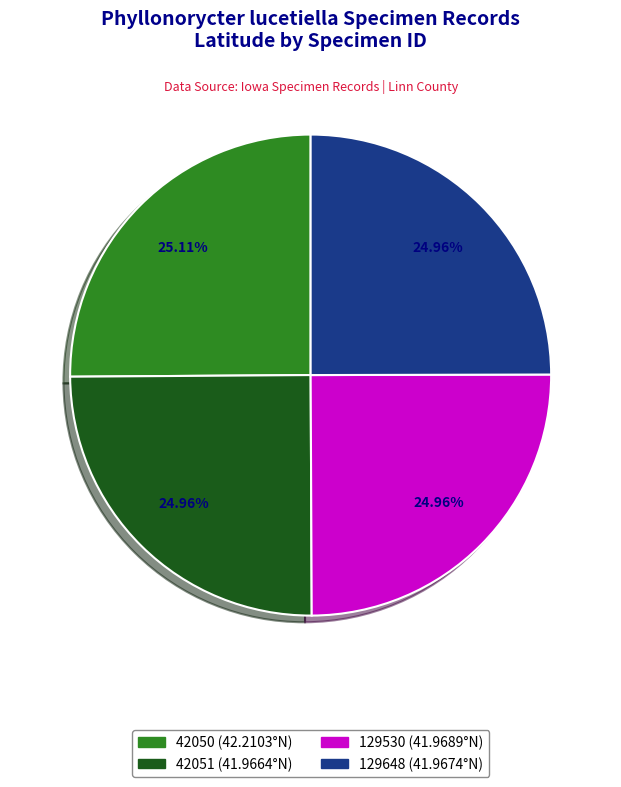

What is the ratio of the value at 129530 to the value at 42051?

1.0